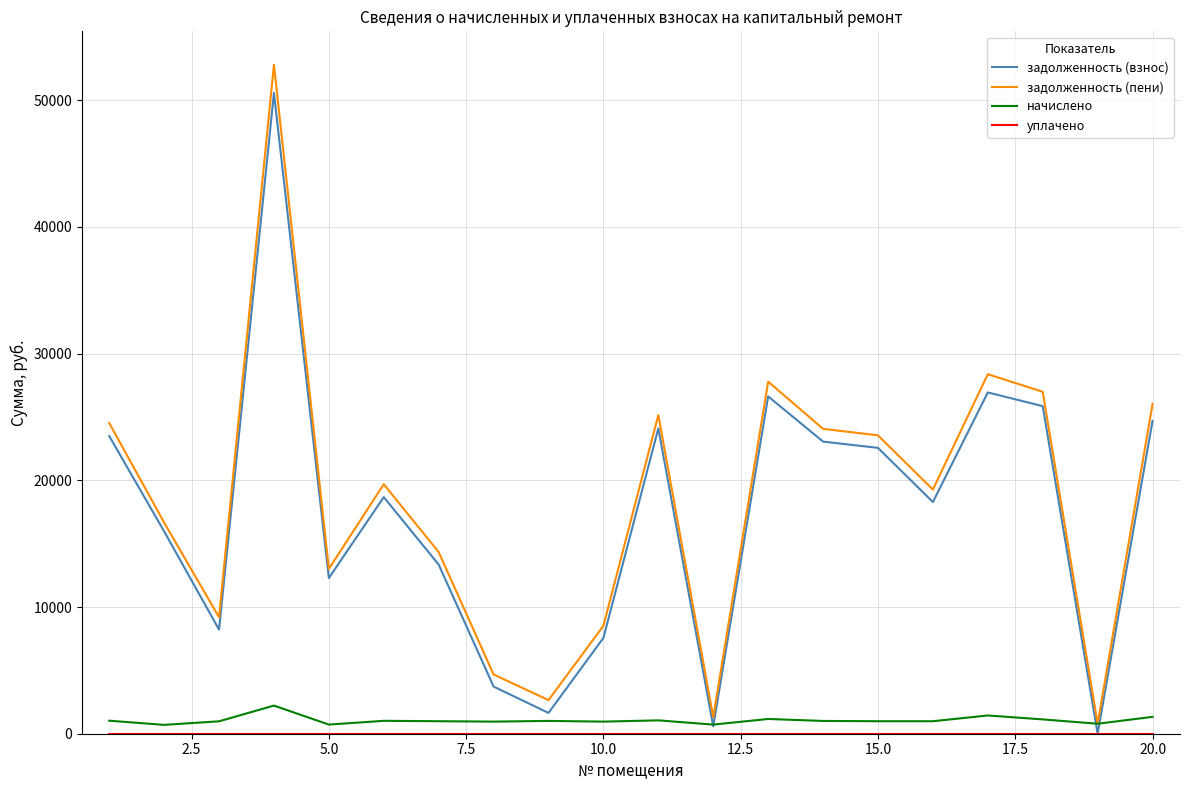

Which series has the largest range (max minus min)?

задолженность (пени)